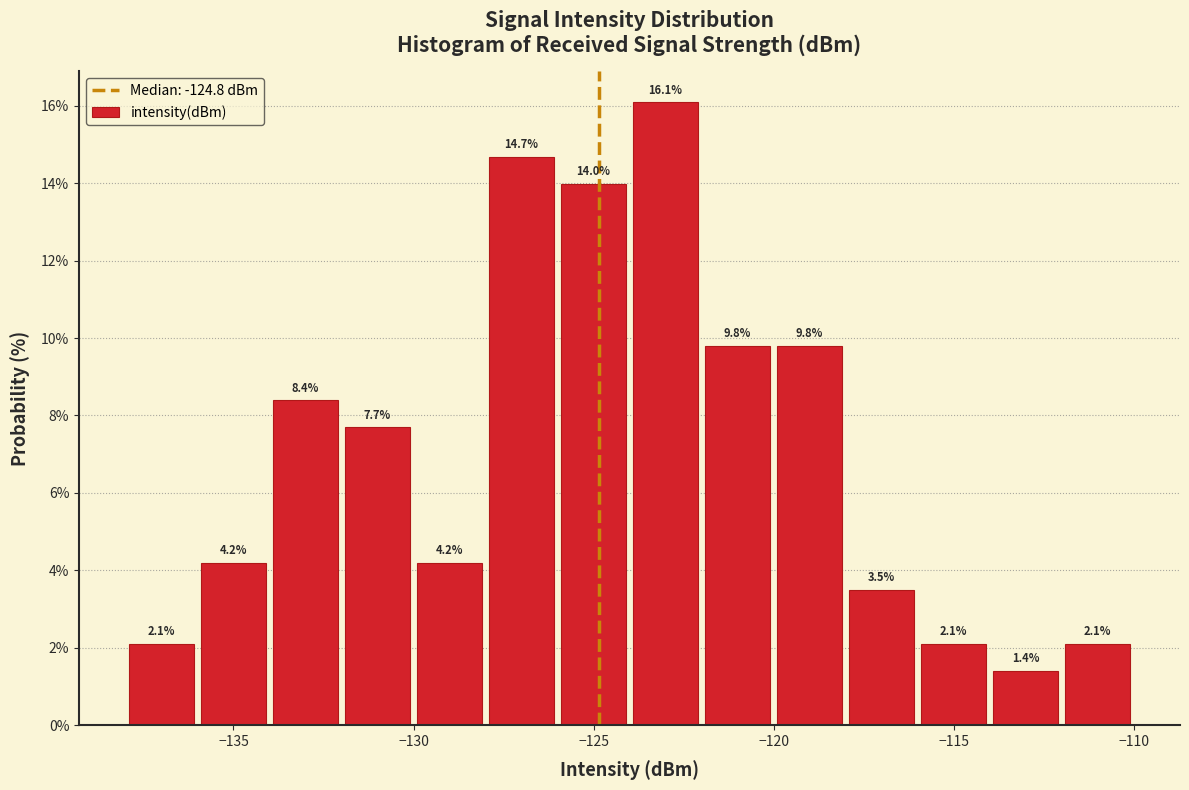

Which range on the x-axis has the tallest bar?

-124 to -122